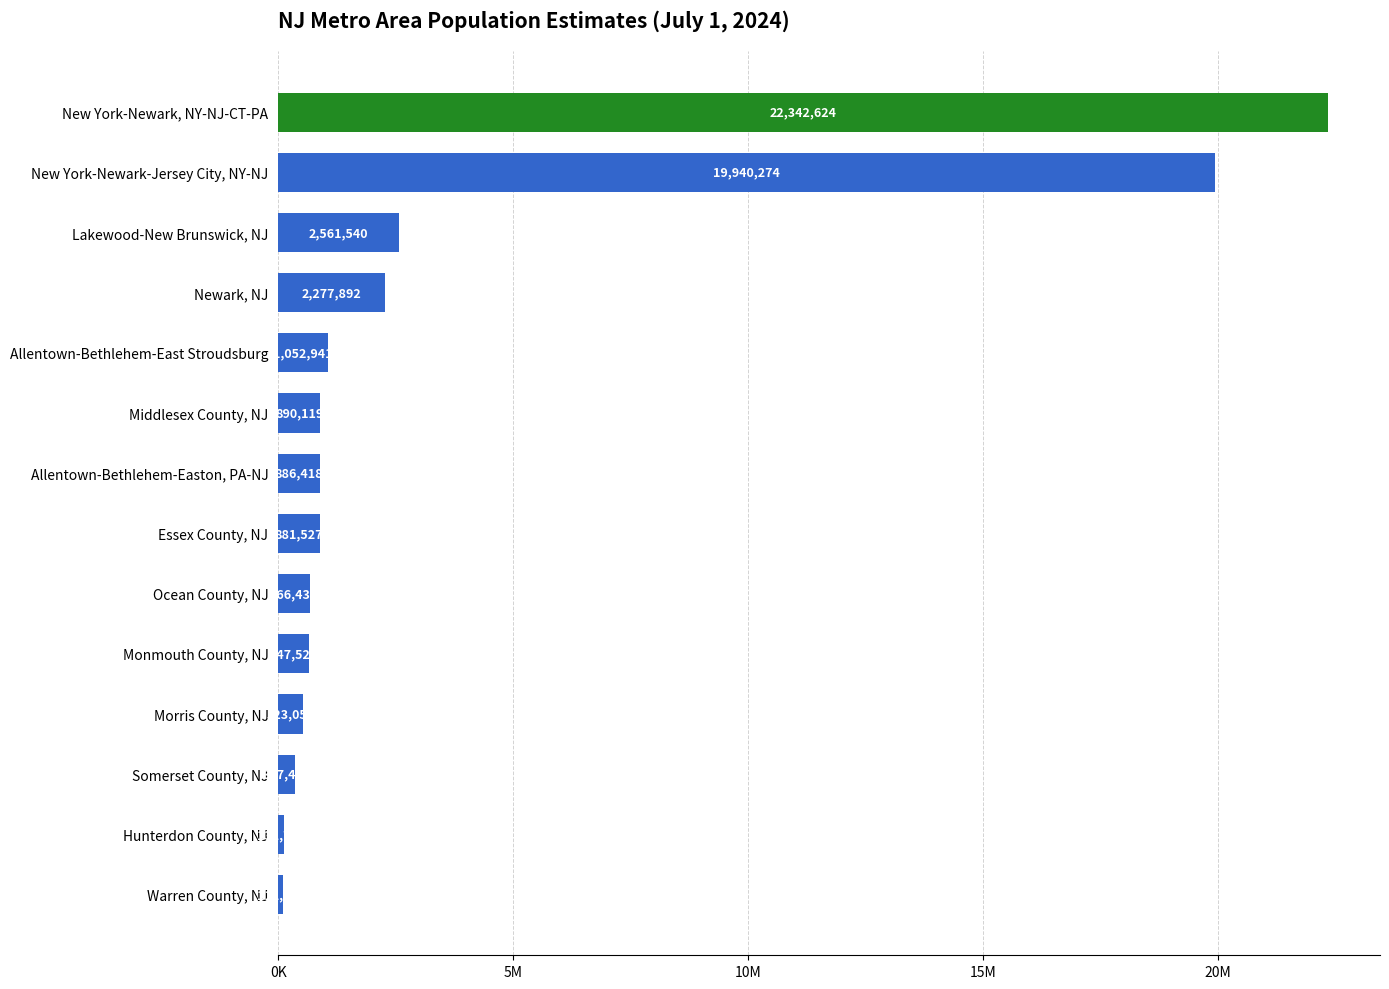

At which category does the chart reach its minimum across all series?

Warren County, NJ